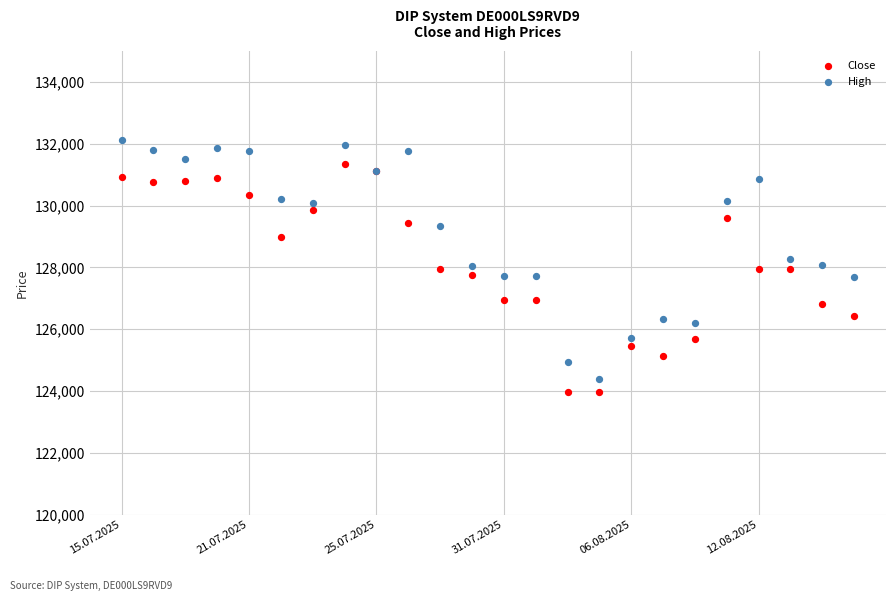

Which series contains the highest Y value?

High